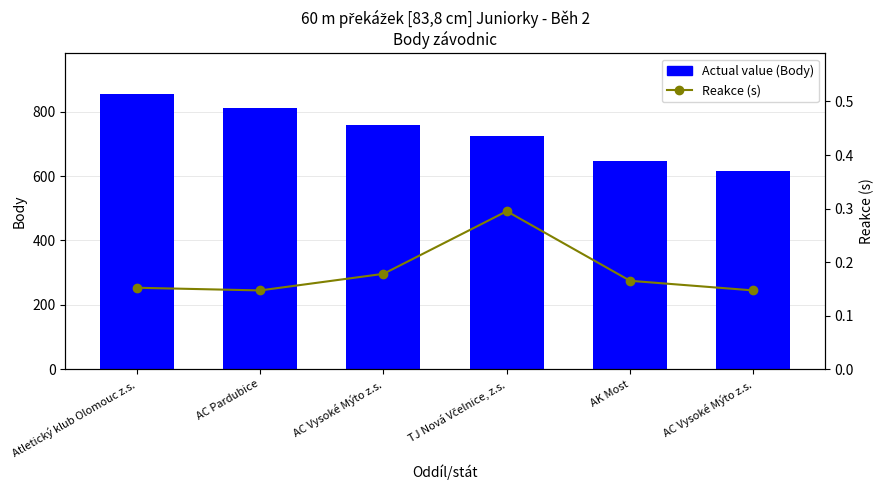

The value of Reakce (s) at AC Pardubice is 0.1. True or false?

False